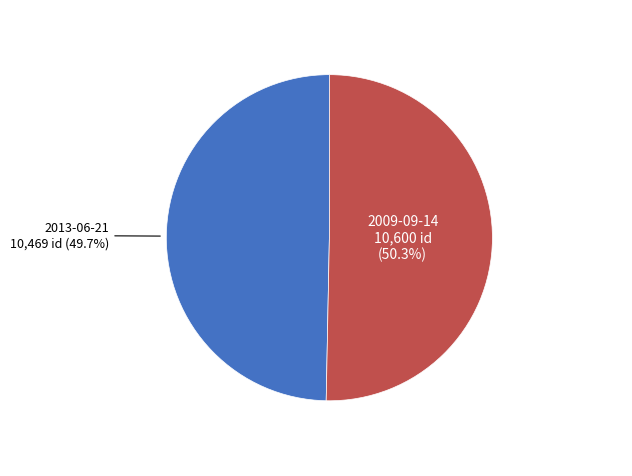

The 2009-09-14 slice represents 50% of the pie. True or false?

True